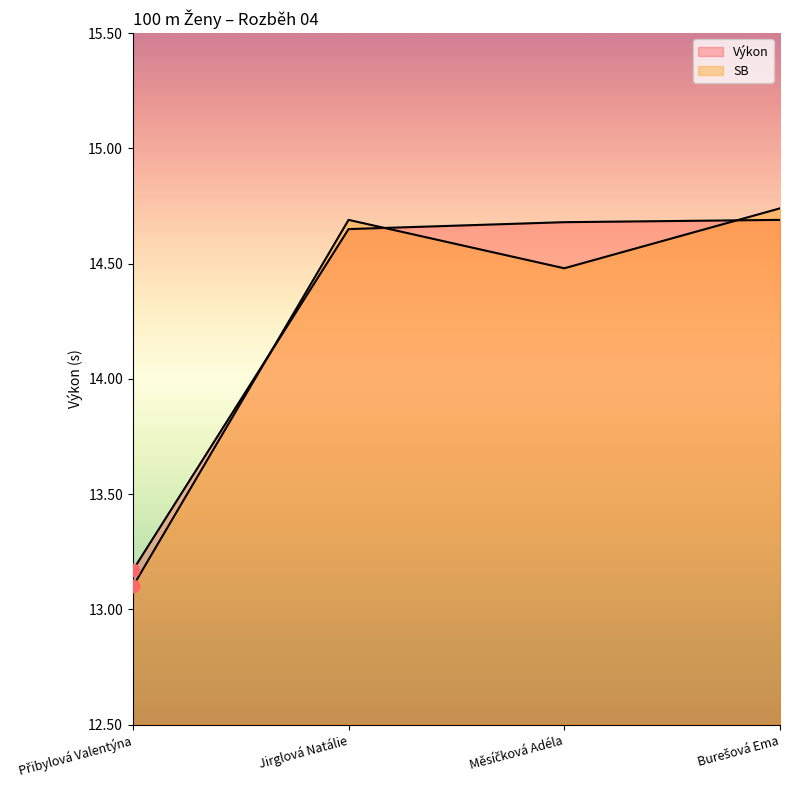

At how many categories does at least one series exceed 13?

4